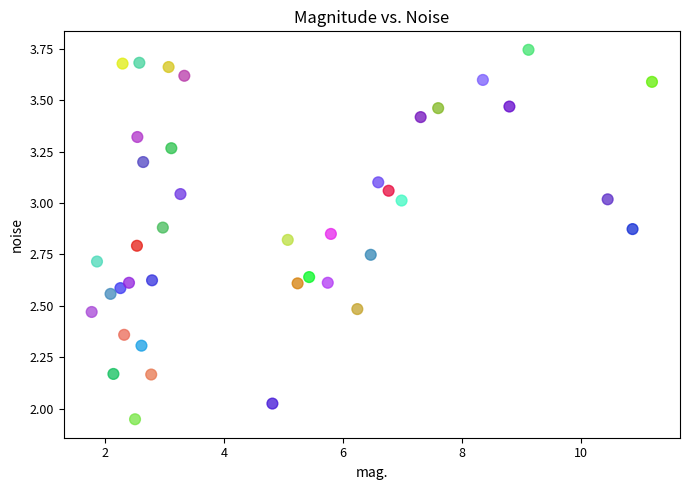

What is the range of Y values (max minus min)?

1.8